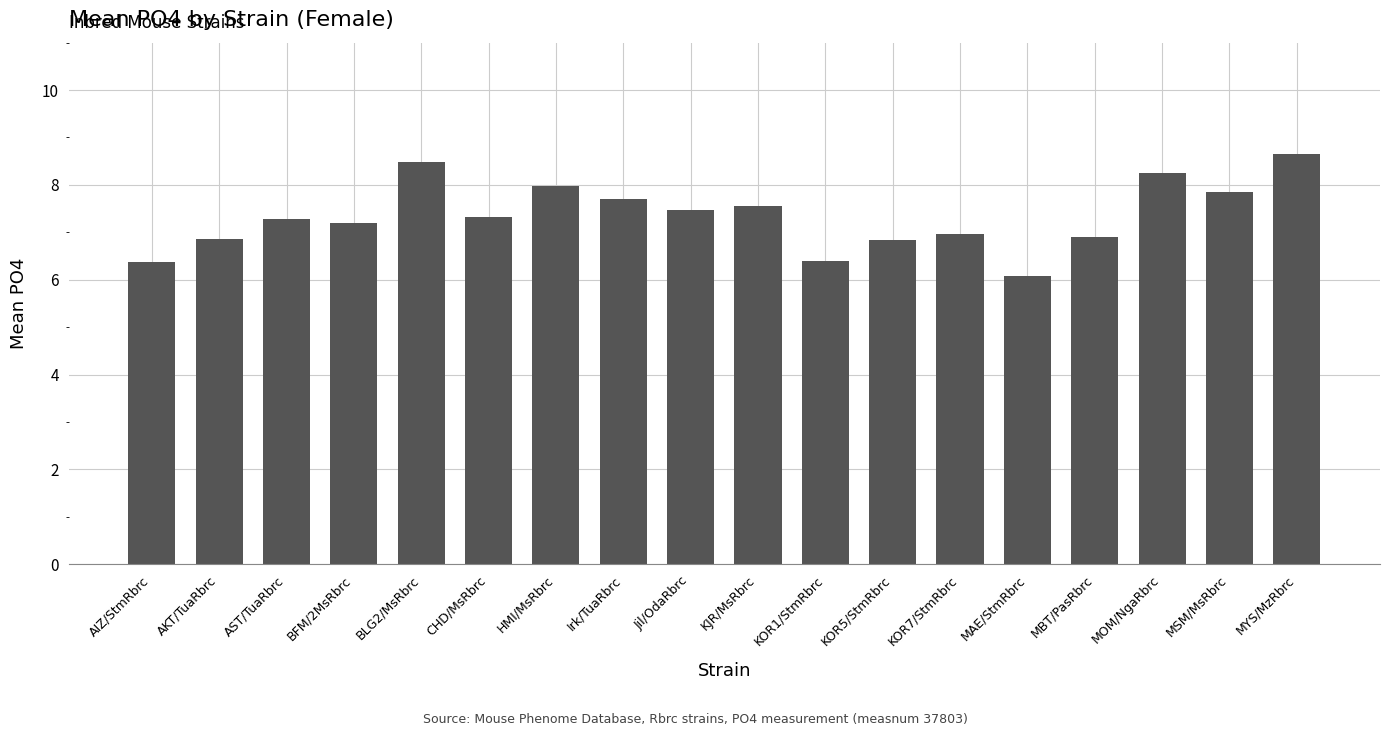

Is it true that the value at AKT/TuaRbrc is 6.9?

True